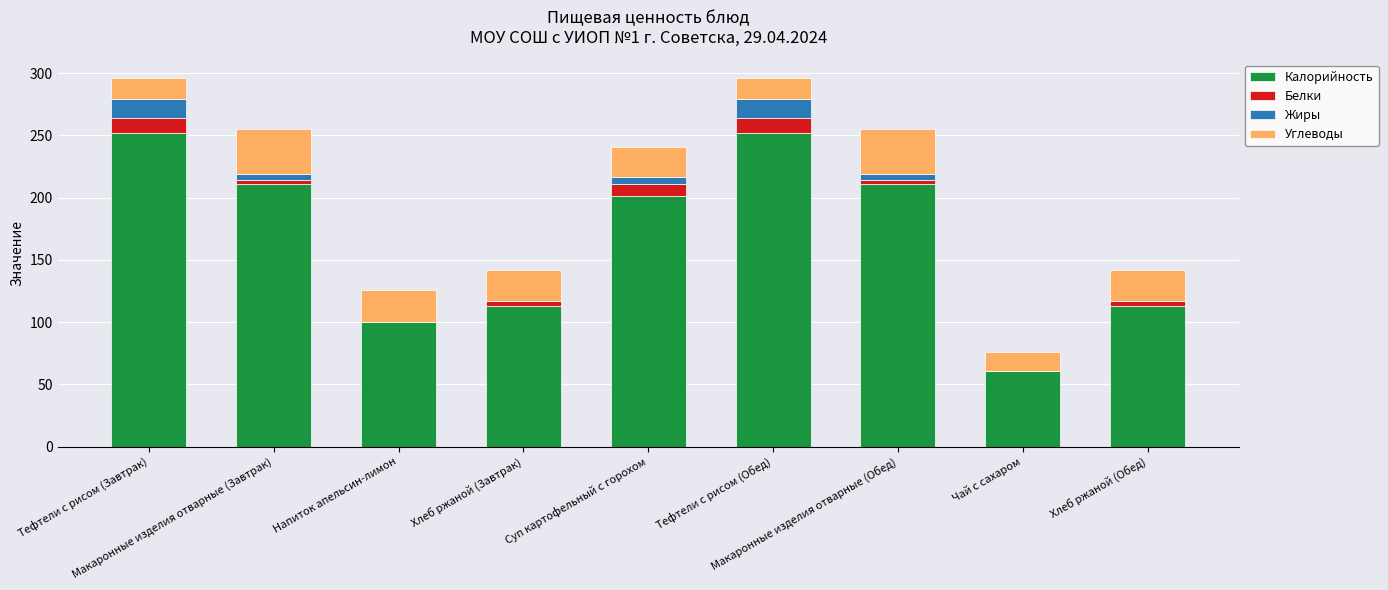

What is the highest value of the Калорийность series?

252.0